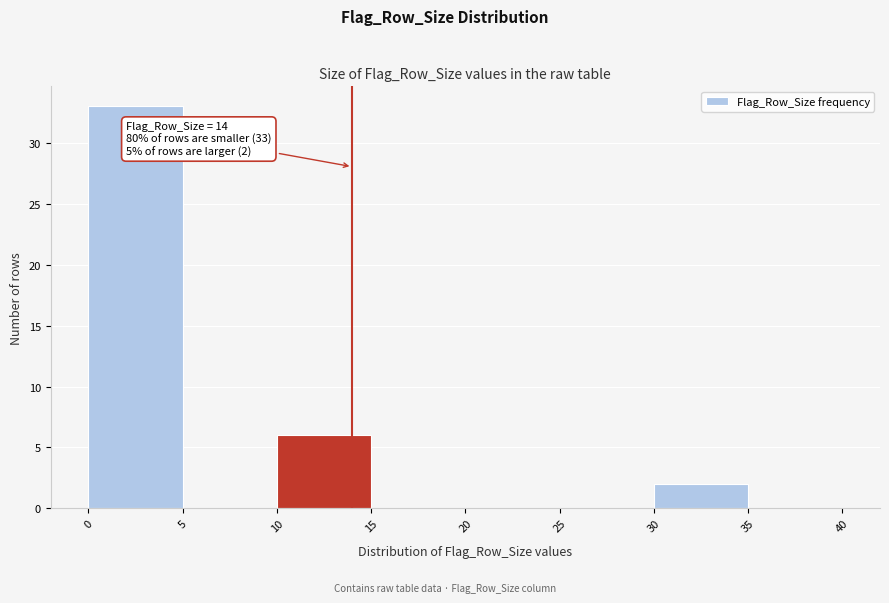

Over which range of the x-axis is the bar tallest?

0 to 5